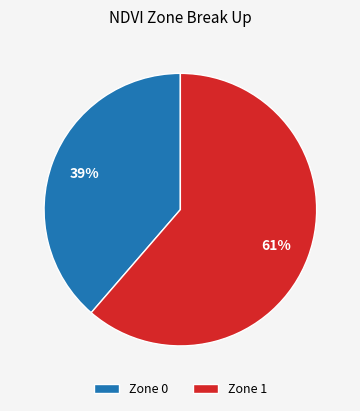

Is the sum of Zone 0 and Zone 1 greater than half?

Yes